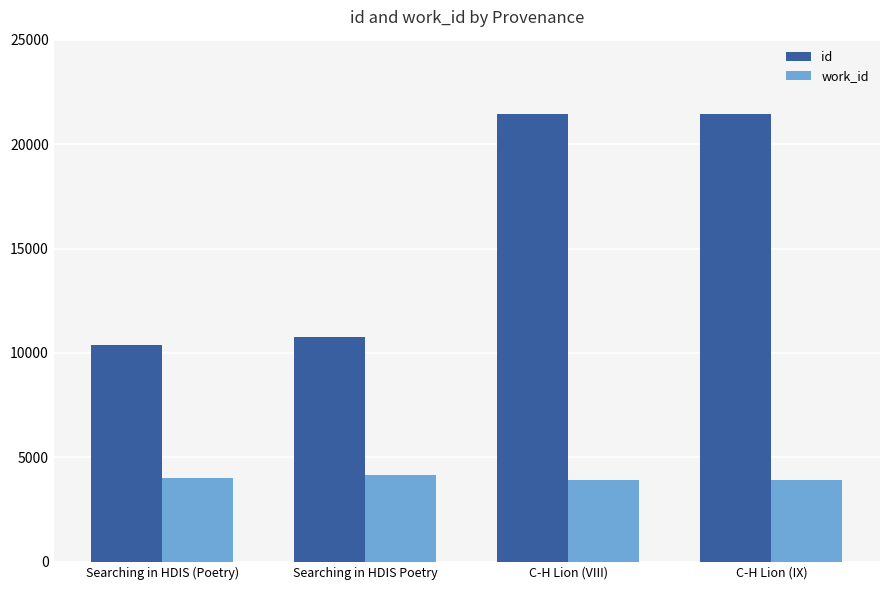

What is the difference between the maximum and second lowest values in the id series?

10672